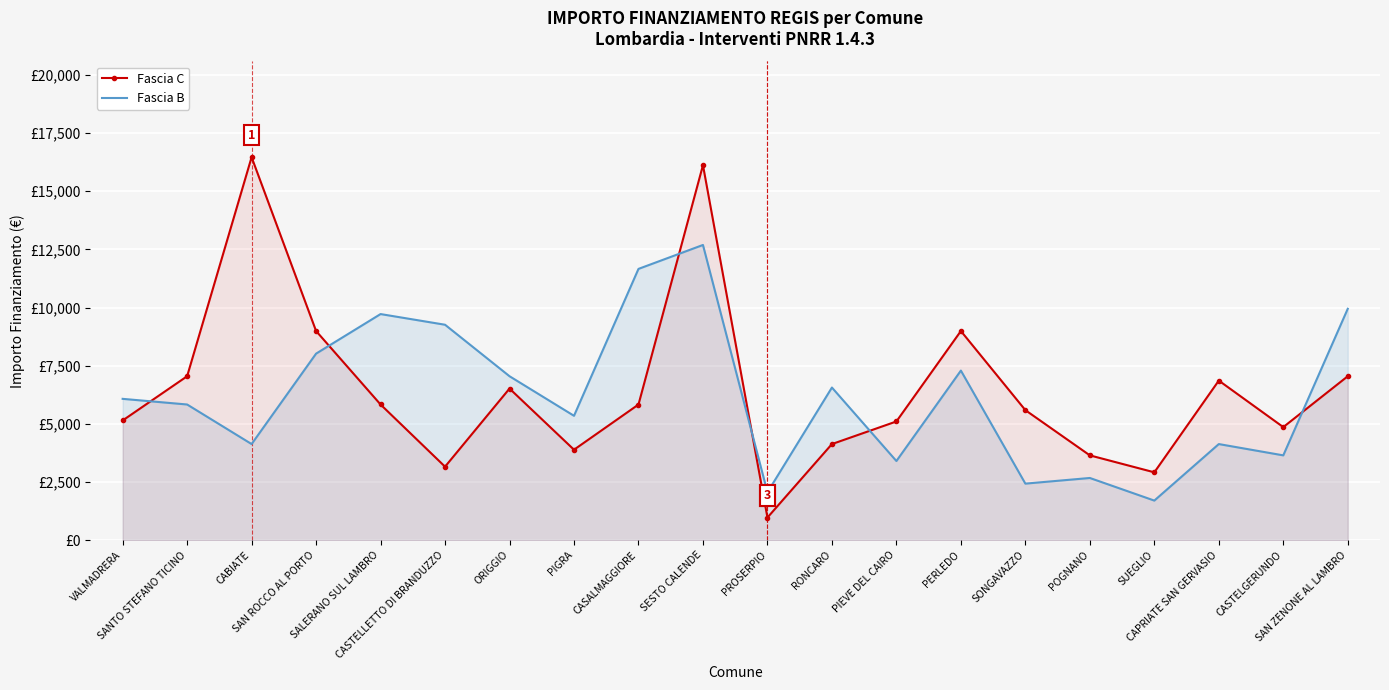

What is the total value across all series at PIEVE DEL CAIRO?

8505